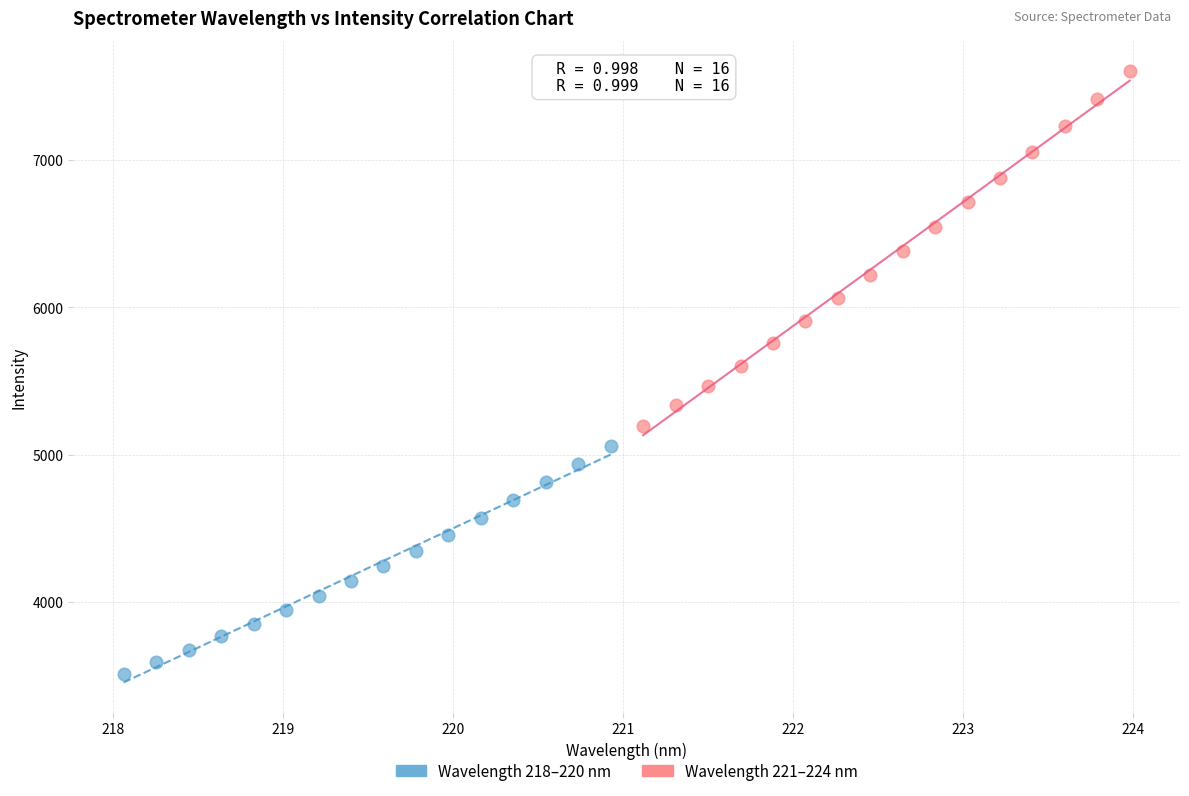

Which series contains the highest Y value?

Wavelength 221–224 nm